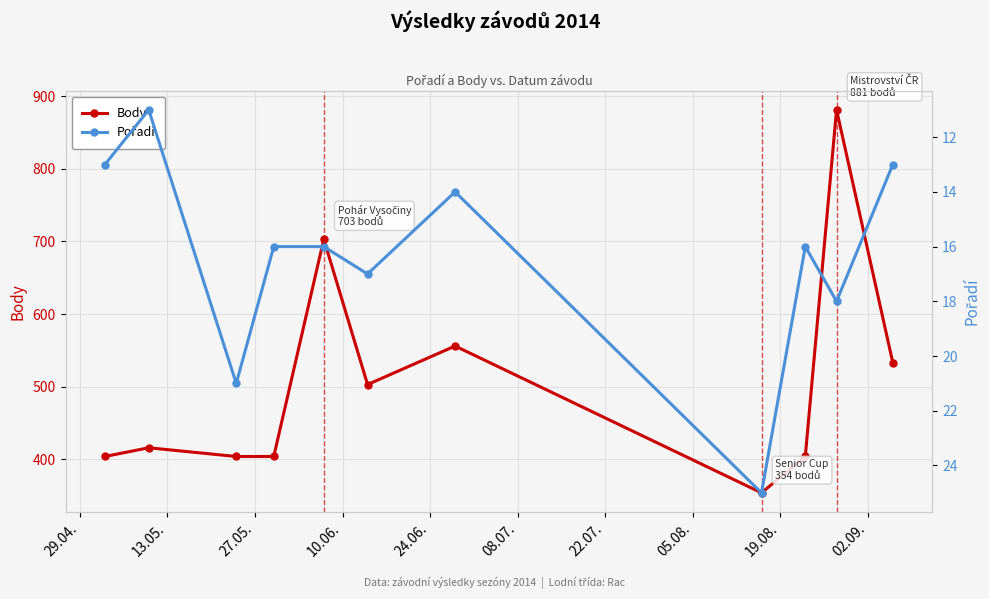

What is the highest value of the Body series?

881